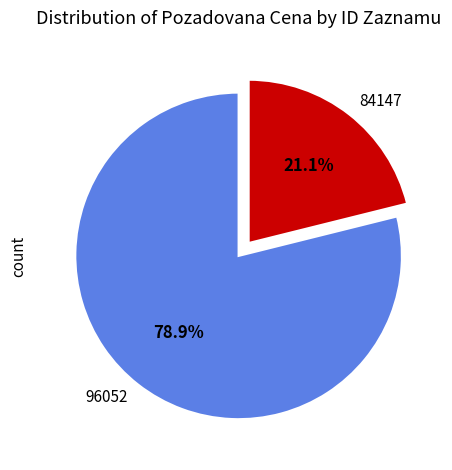

Which slice is the smallest?

84147